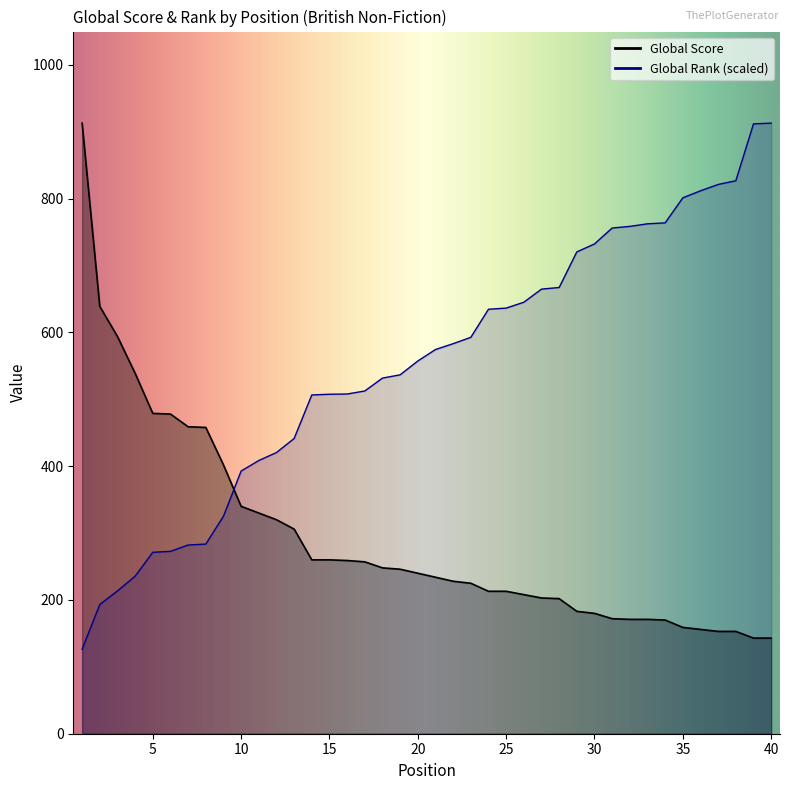

What is the value of the Global Rank (norm) point at the 35th from the left?

801.3